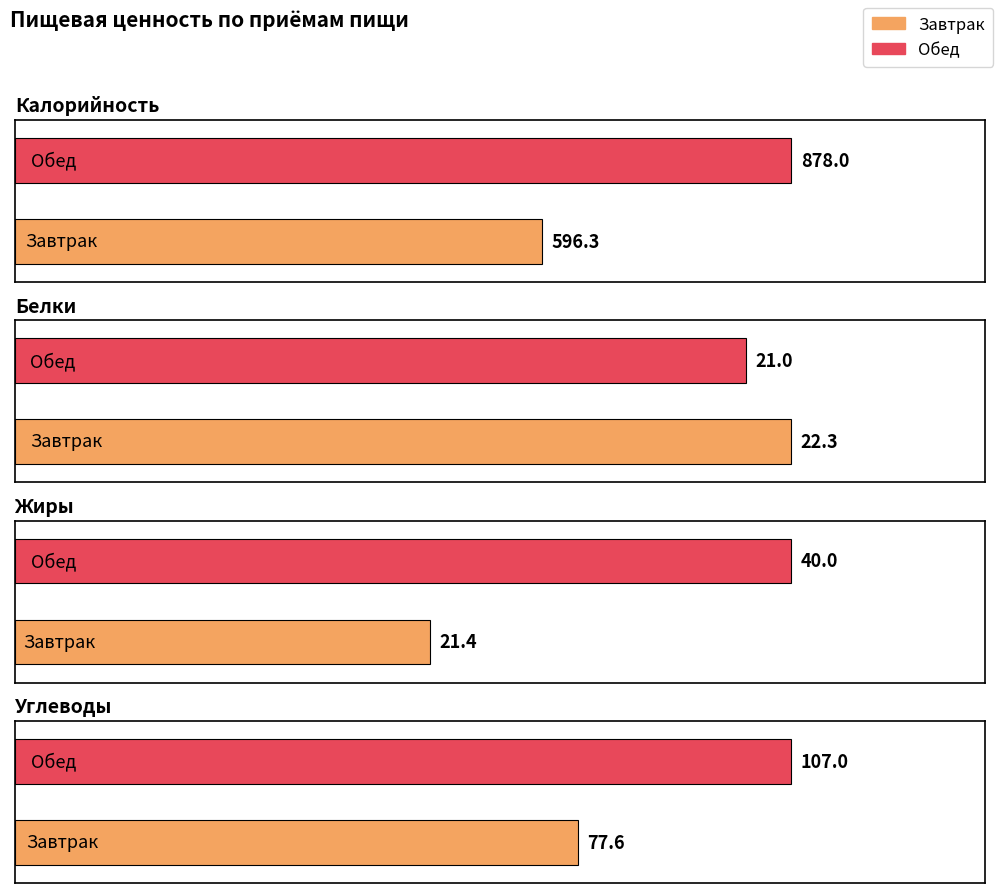

What position from the right is Обед?

1